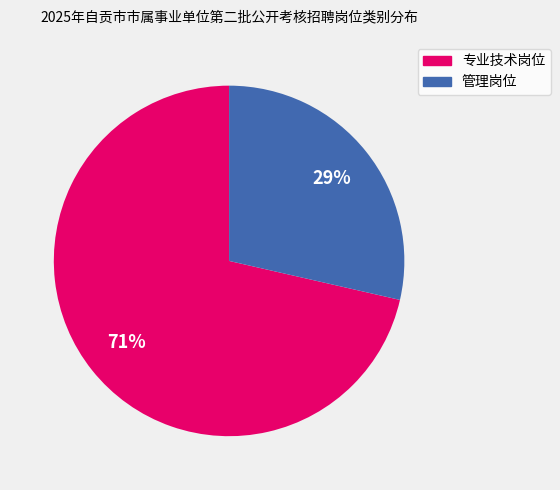

Rank the categories by value from lowest to highest.

管理岗位, 专业技术岗位